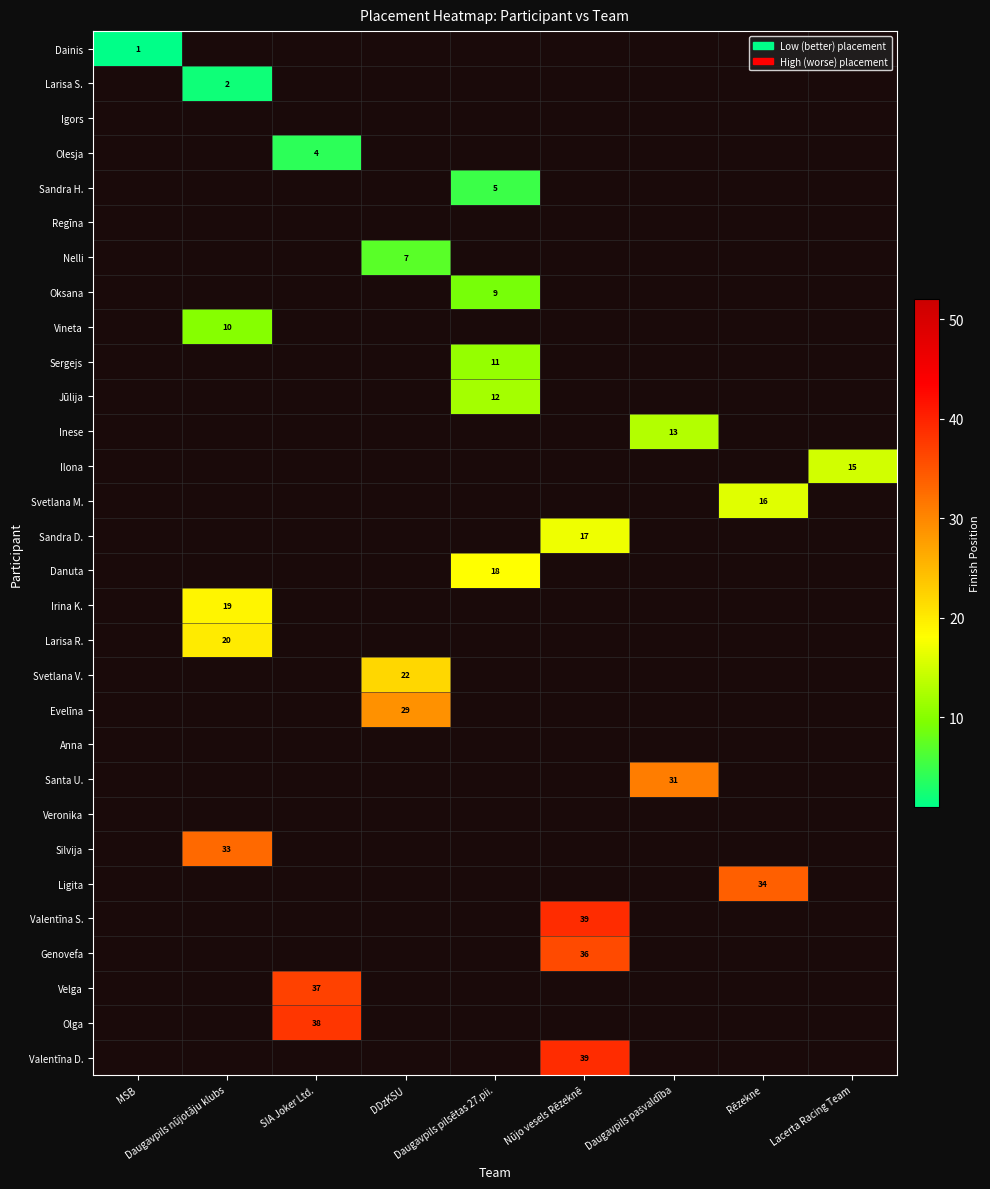

The value of Nelli at DDzKSU is 9.4. True or false?

False